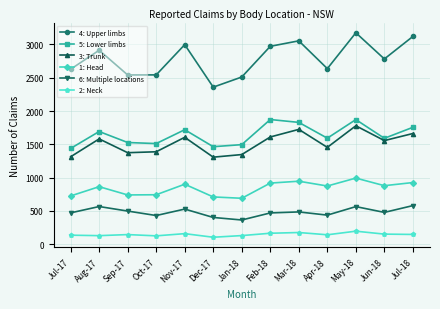

At which label does 6: Multiple locations first exceed 479?

Aug-17